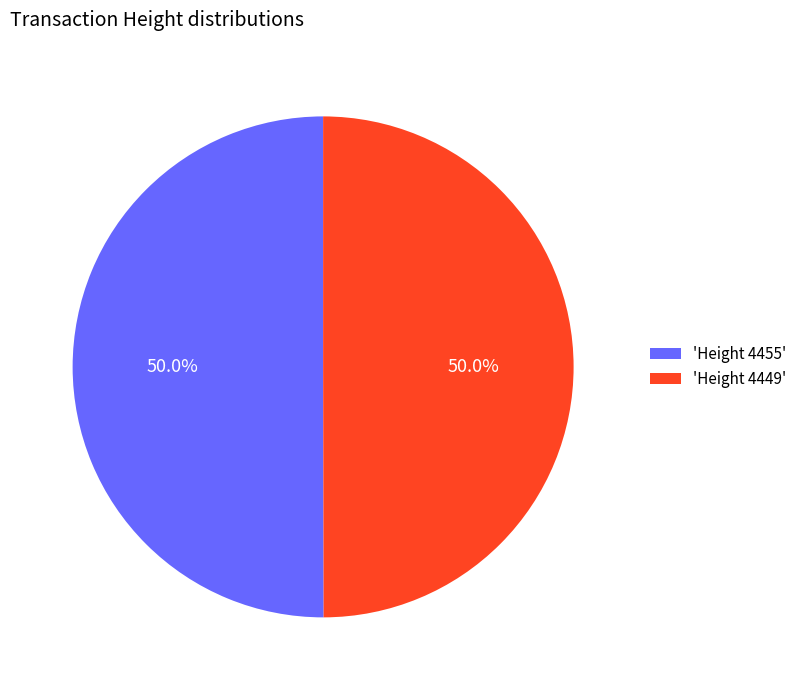

What is the ratio of the value at 'Height 4455' to the value at 'Height 4449'?

1.0